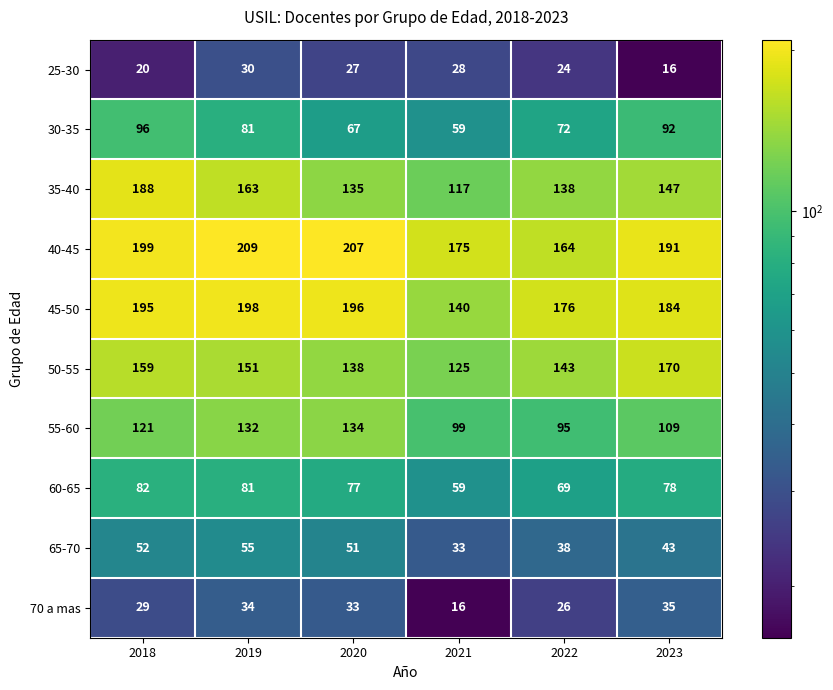

What is the sum of all 65-70 values?

272